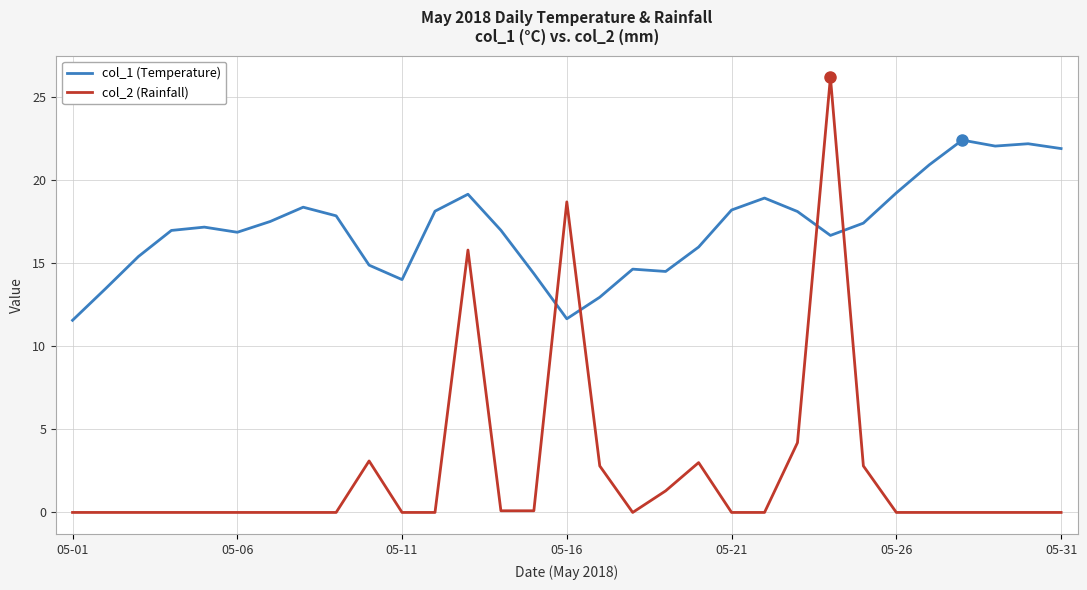

What is the maximum value shown in the chart?

26.2